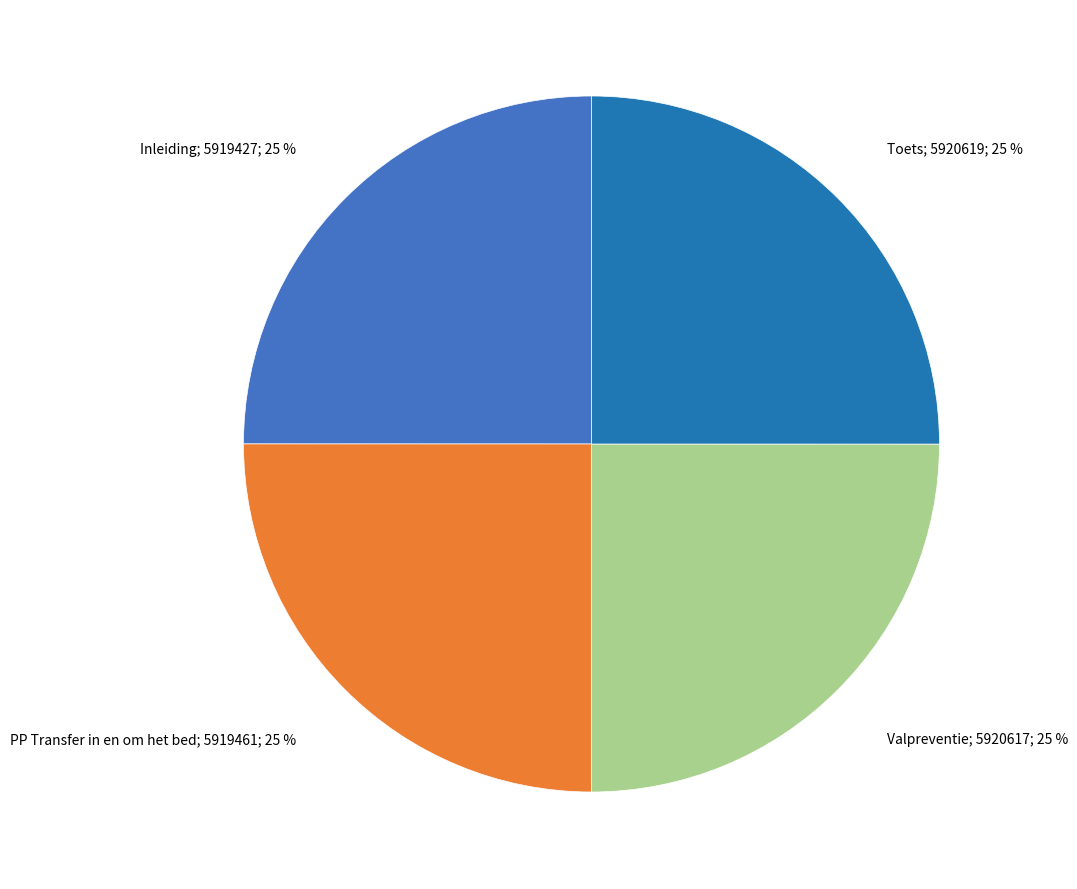

To the nearest percent, what is the average slice percentage?

25%